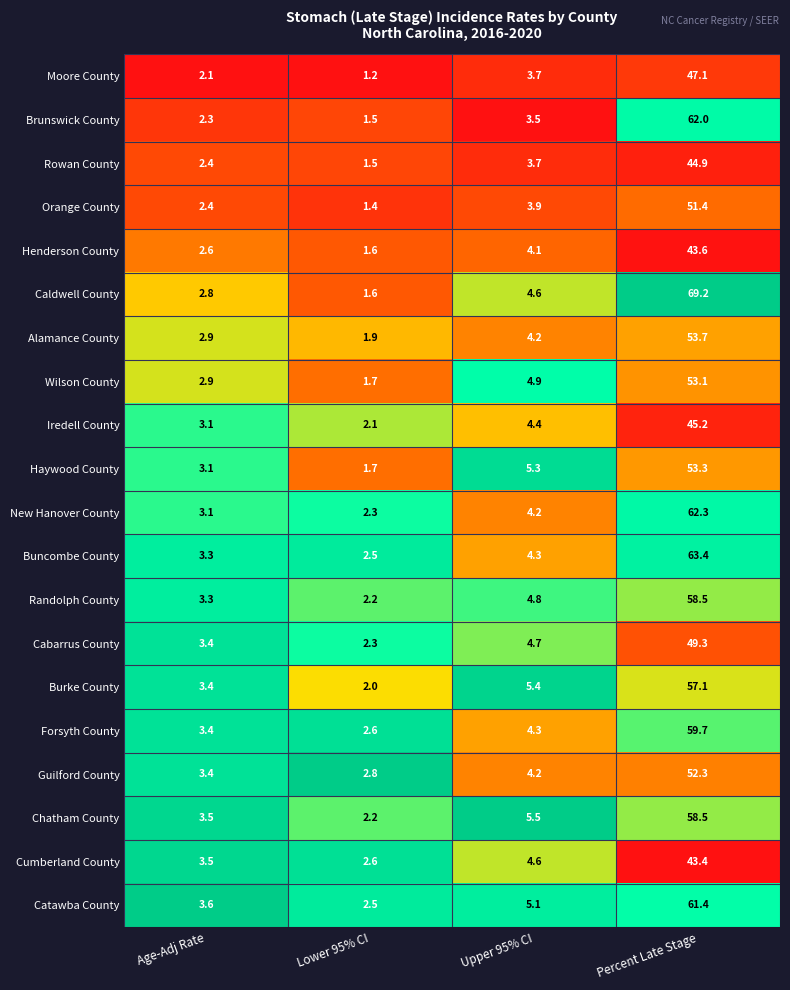

Which series has the largest total across all categories?

Caldwell County